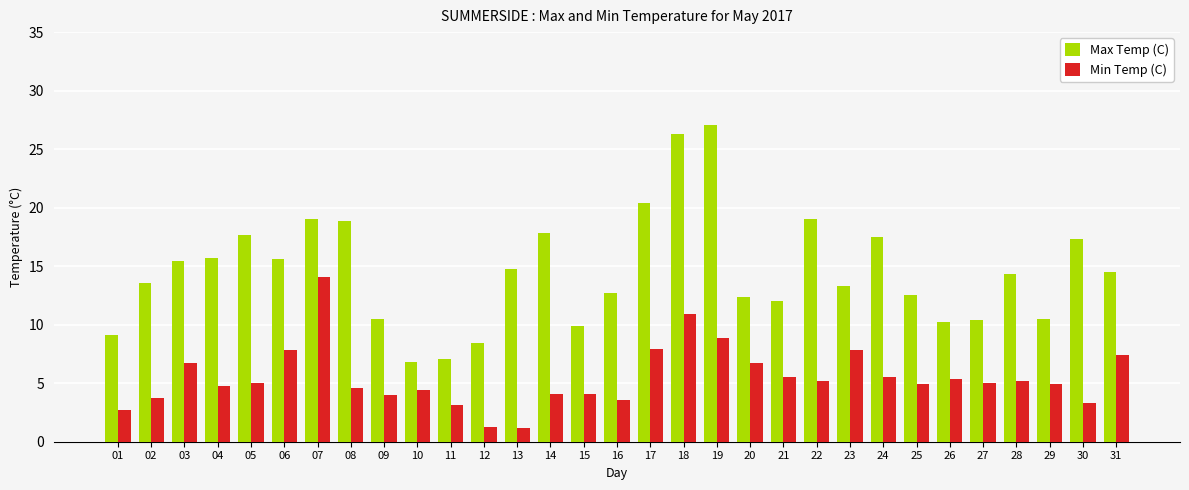

At how many categories does at least one series exceed 14?

16